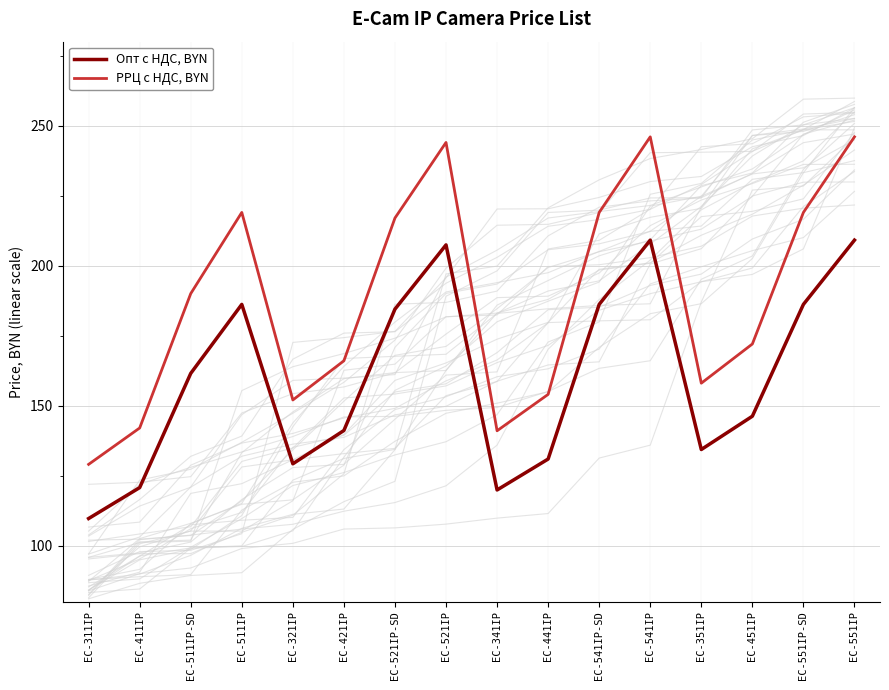

At which label does Опт с НДС, BYN first exceed 161?

EC-511IP-SD